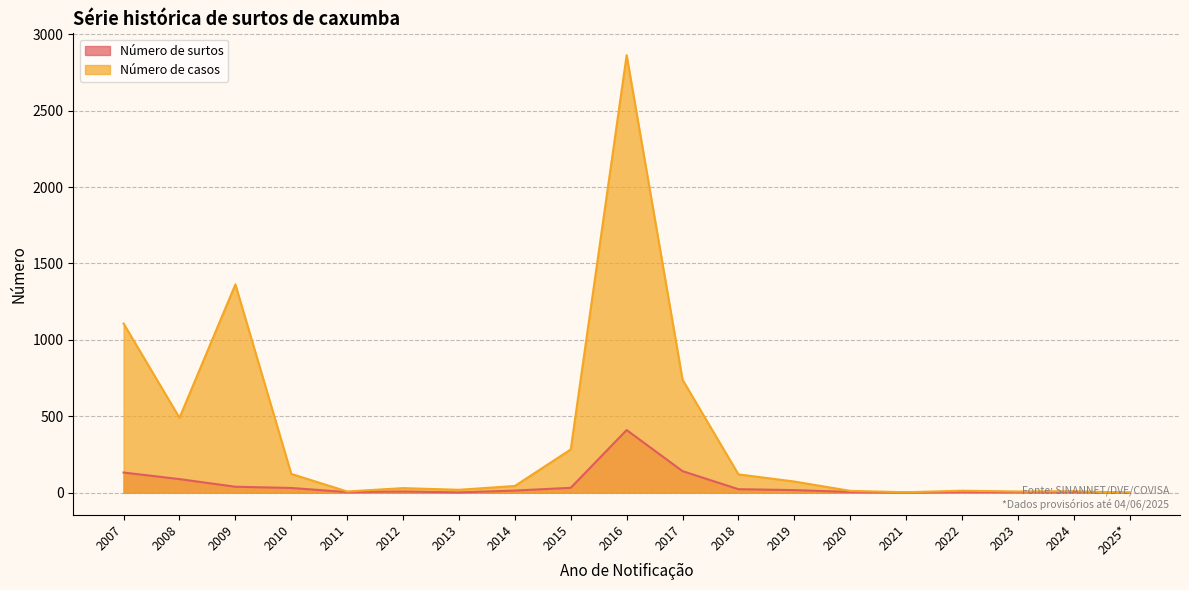

Where is Número de surtos nearest to the value 205?

2017